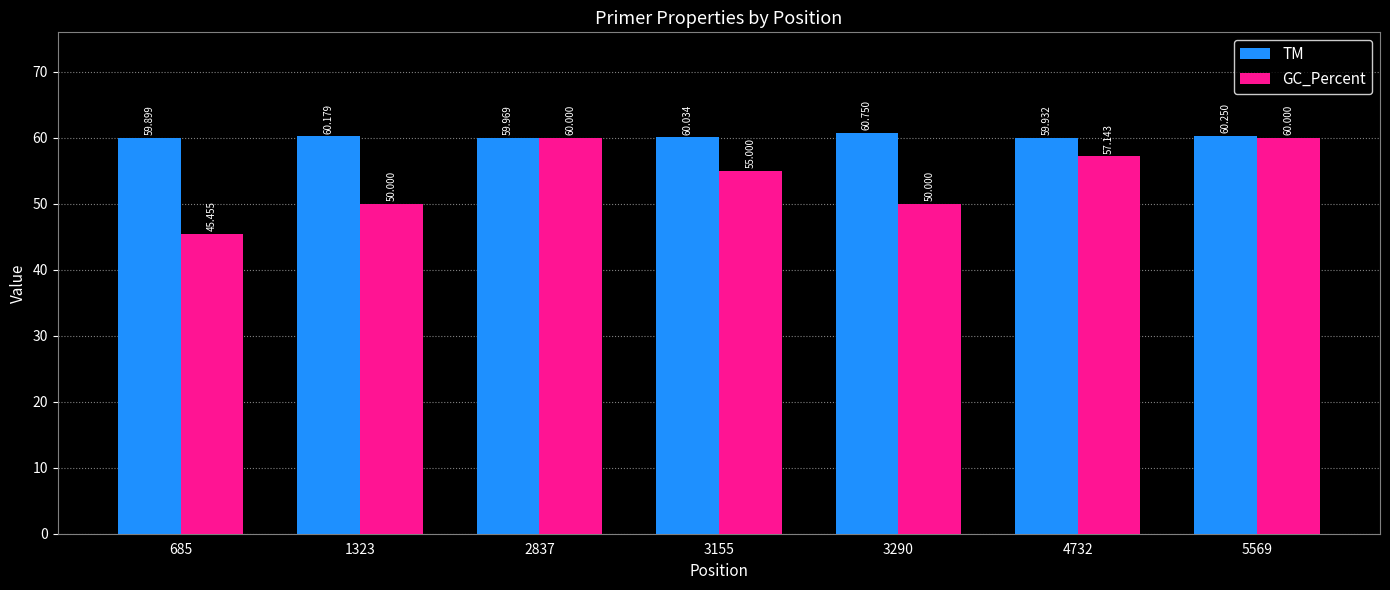

Is it true that TM equals 59.9 at 4732?

True